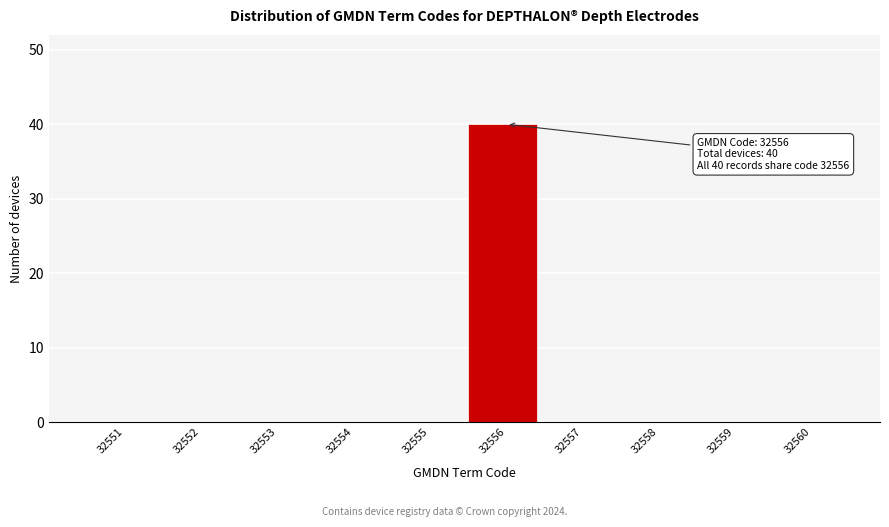

Reading right to left, list all the values displayed in this chart.

32560=0	32559=0	32558=0	32557=0	32556=40	32555=0	32554=0	32553=0	32552=0	32551=0